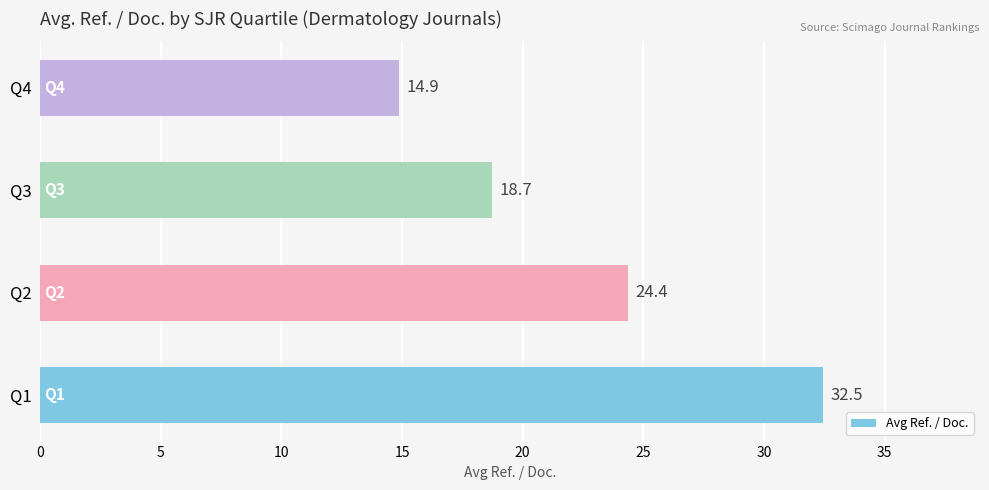

Reading bottom to top, extract all data points from this chart.

32.5	24.4	18.7	14.9